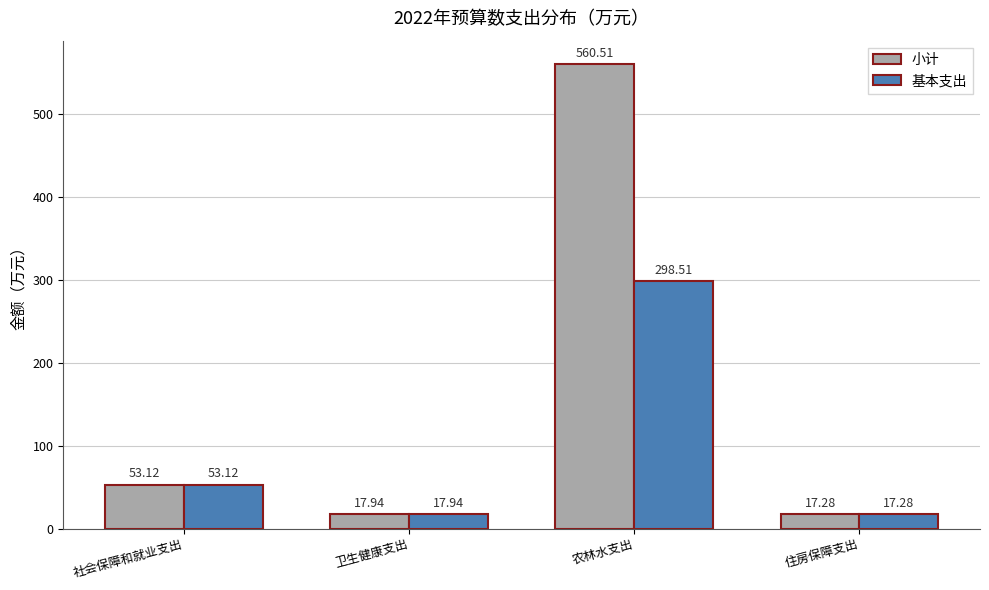

What are all the series names shown in the legend?

小计, 基本支出